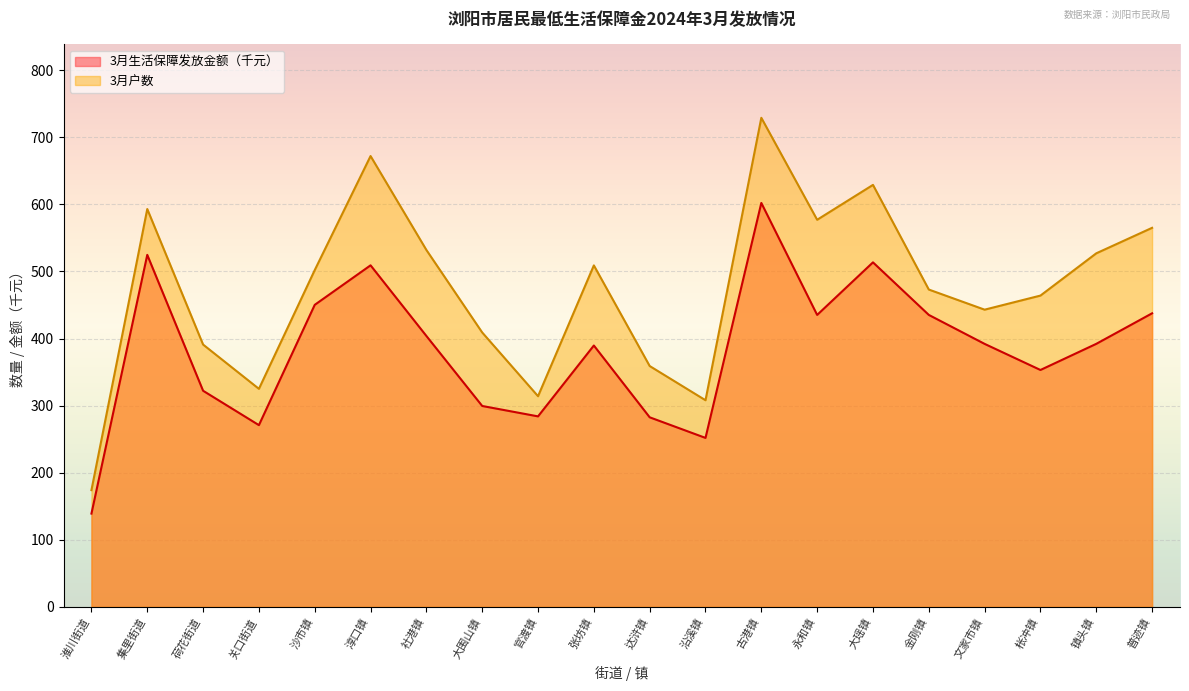

Reading left to right, what are all the values shown in this chart?

3月户数: 174.0	593.0	391.0	325.0	502.0	672.0	532.0	409.0	314.0	509.0	359.0	308.0	729.0	577.0	629.0	473.0	443.0	464.0	527.0	565.0
3月生活保障发放金额（元）: 139.0	524.7	322.1	270.9	450.2	509.1	403.8	299.4	283.9	389.6	282.6	251.8	602.1	435.2	513.5	435.2	392.0	353.1	392.0	437.6